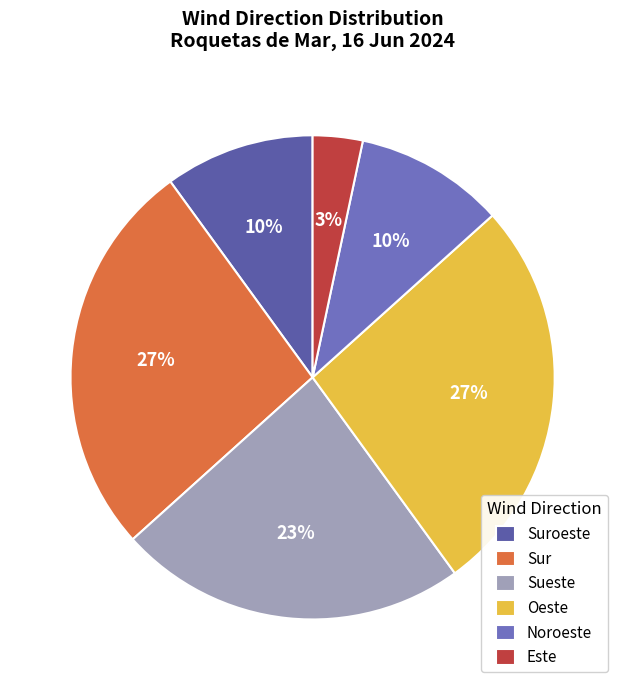

What percentage is the Este slice, to the nearest percent?

3%